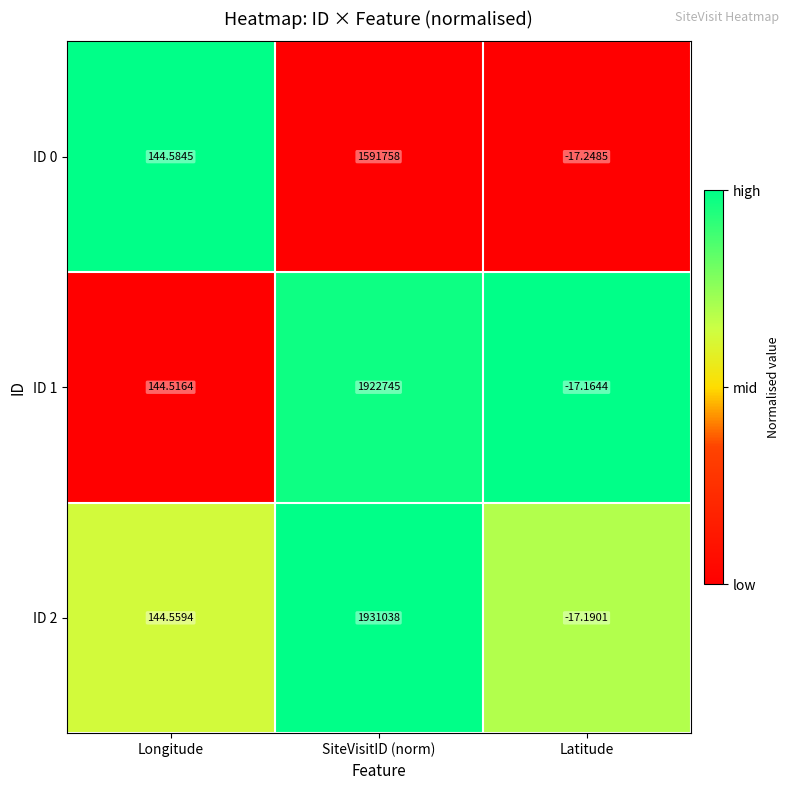

At which category does the chart reach its peak across all series?

SiteVisitID (norm)